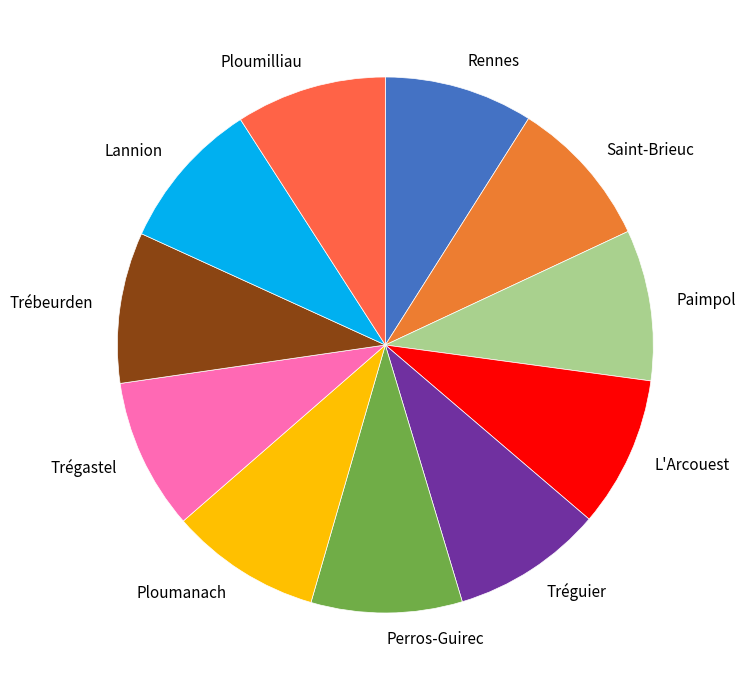

Approximately how many times larger is the value at Ploumilliau compared to Trégastel?

1.0